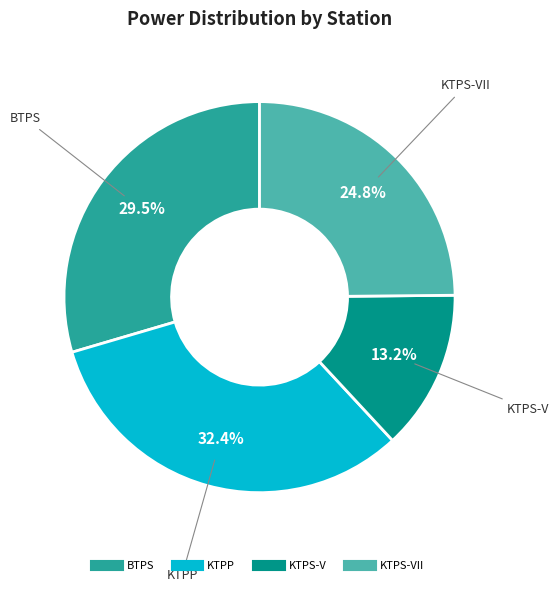

Is there any slice that represents more than half of the pie?

No